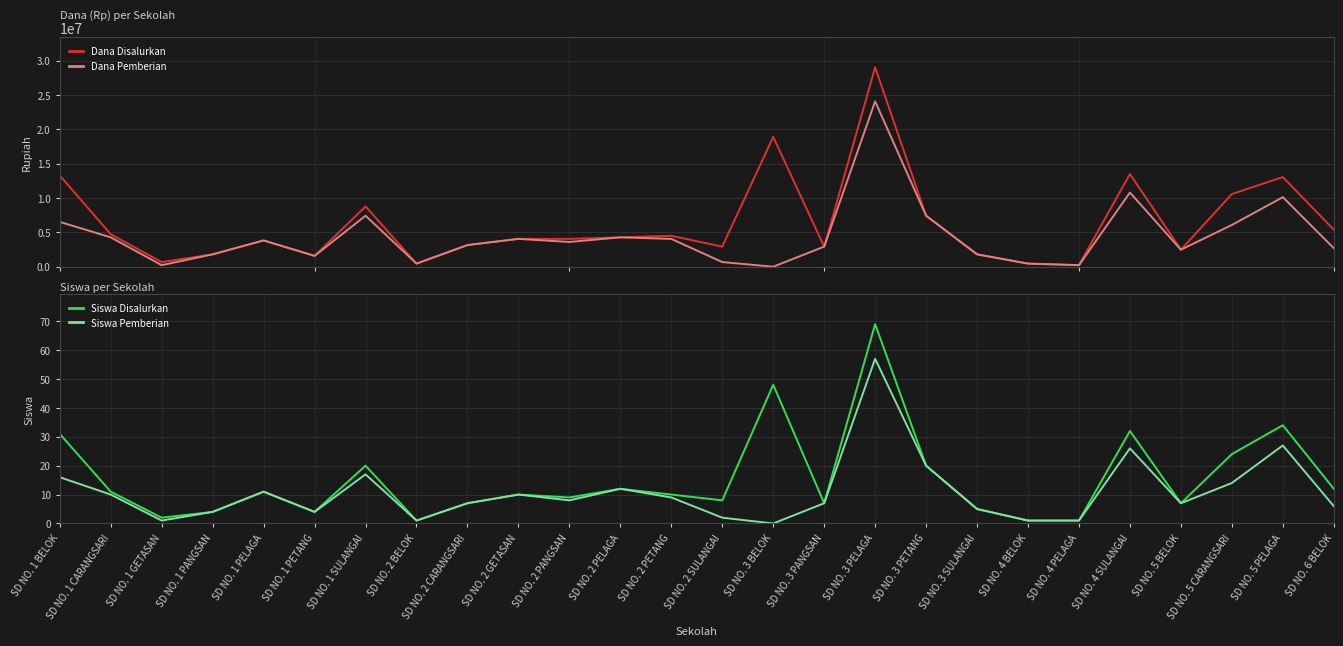

Which label corresponds to the largest value in the chart?

SD NO. 3 PELAGA